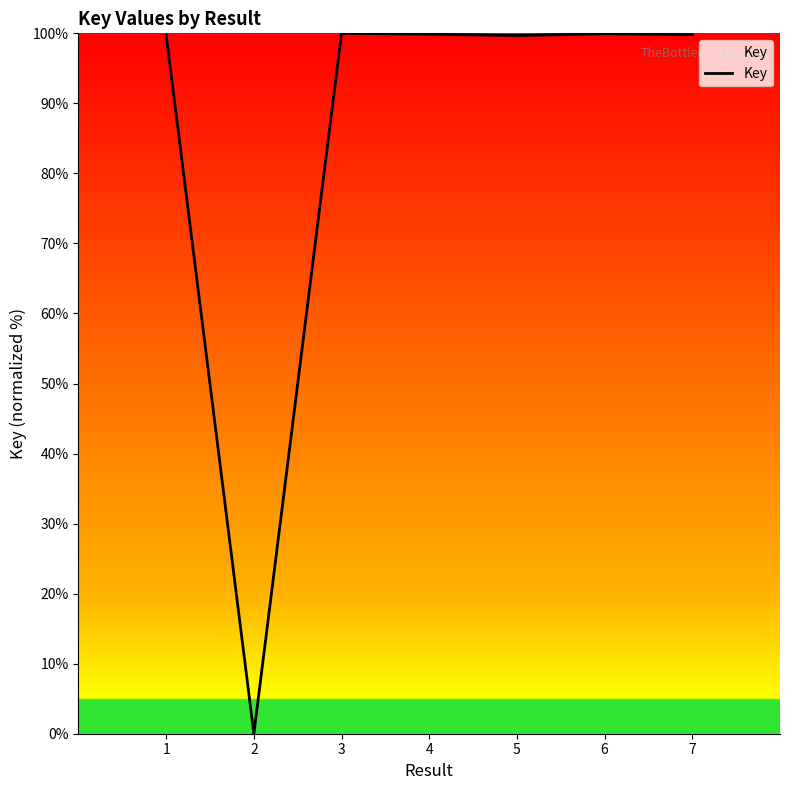

What is the sum of the values at 1 and 6?

199.7